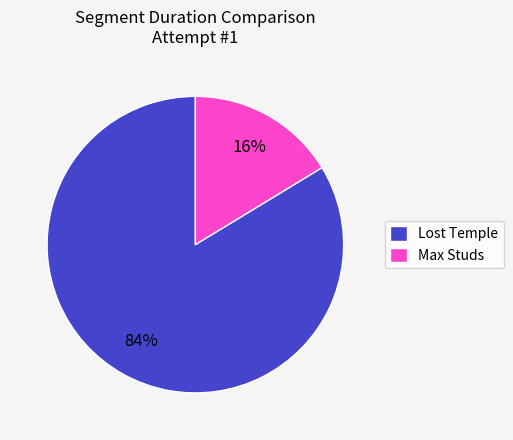

Is there a majority slice in this chart?

Yes